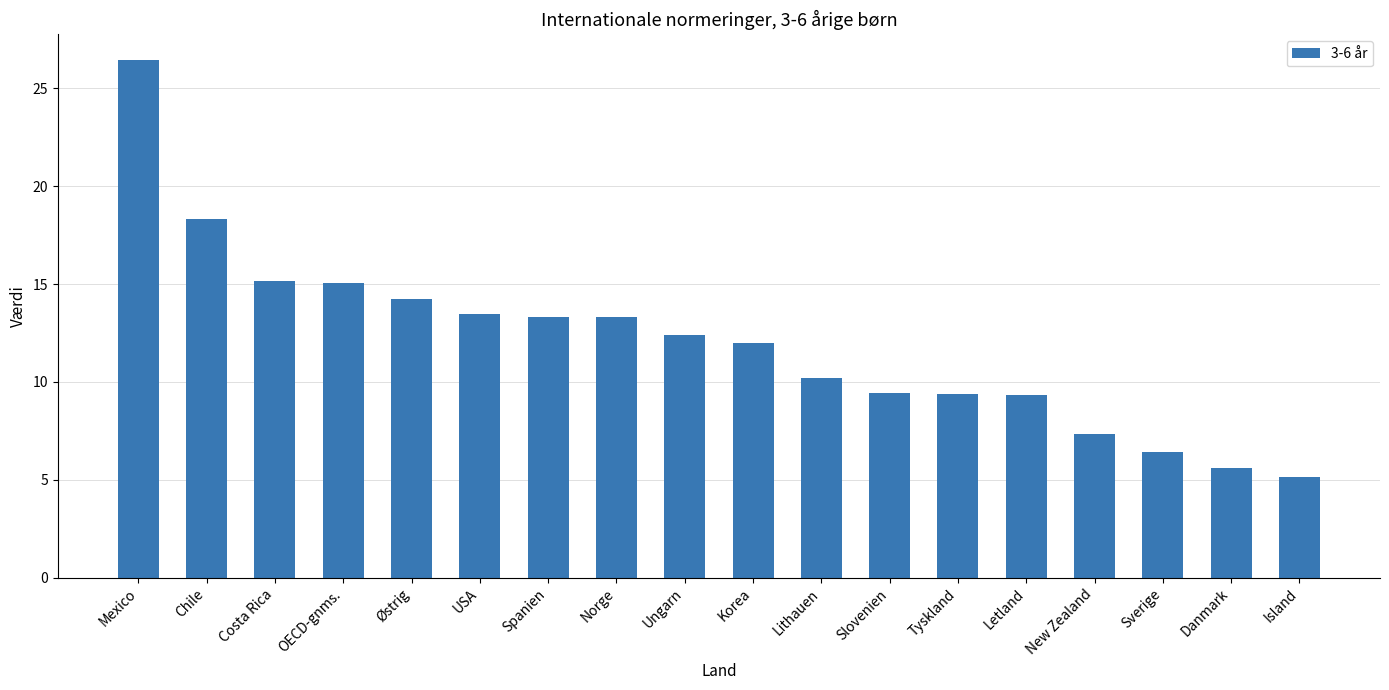

What is the label of the 9th bar from the right?

Korea